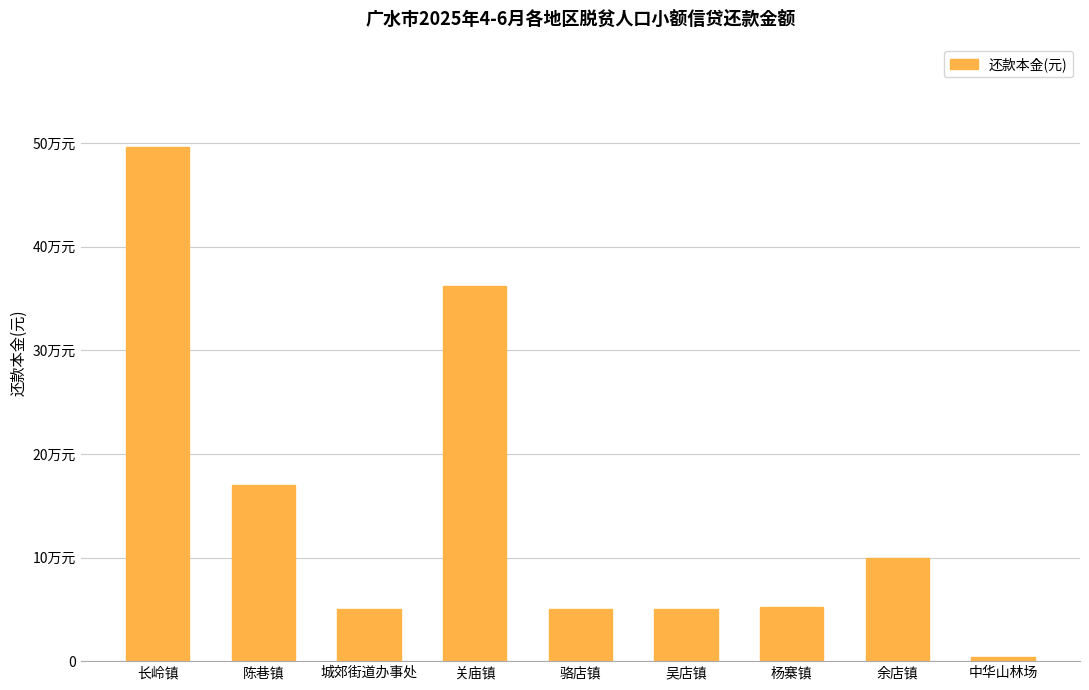

Are the bars horizontal?

No